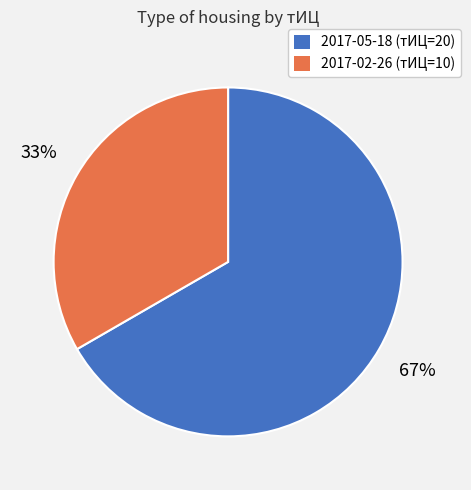

To the nearest percent, what is the average slice percentage?

50%